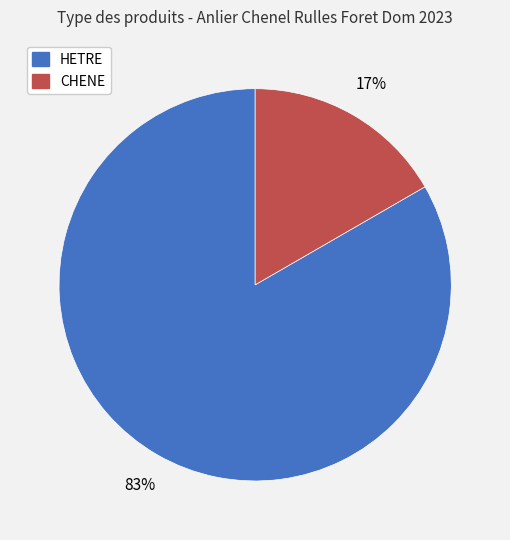

The CHENE slice represents 17% of the pie. True or false?

True